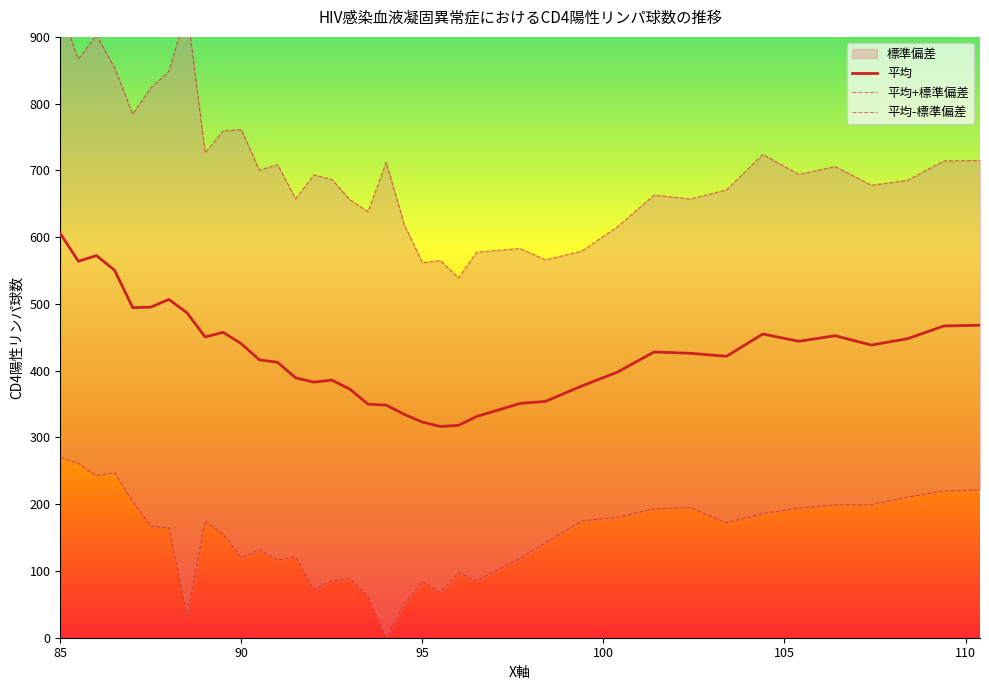

How many interior local valleys does the 平均 series have?

8